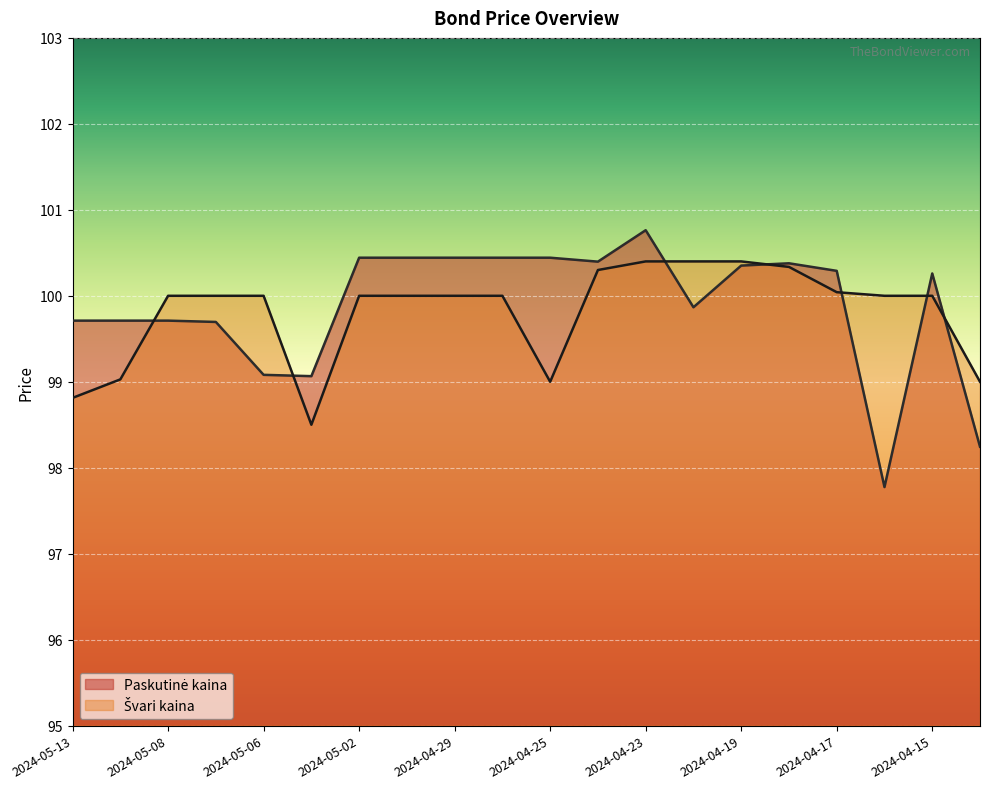

What are all the series names shown in the legend?

Paskutinė kaina, Švari kaina